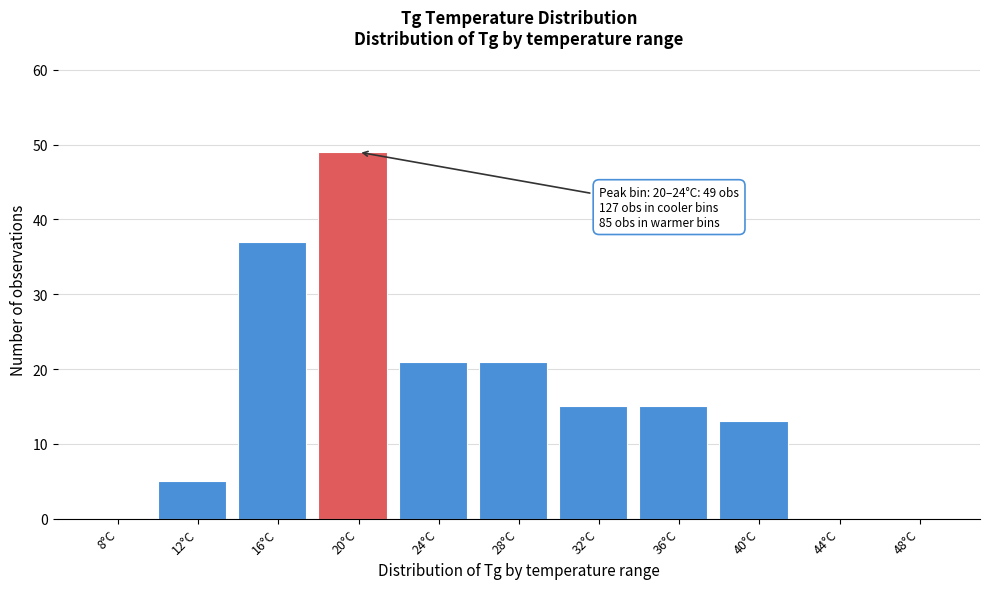

Reading right to left, transcribe all the data shown in this chart.

48°C=0	44°C=0	40°C=13	36°C=15	32°C=15	28°C=21	24°C=21	20°C=49	16°C=37	12°C=5	8°C=0